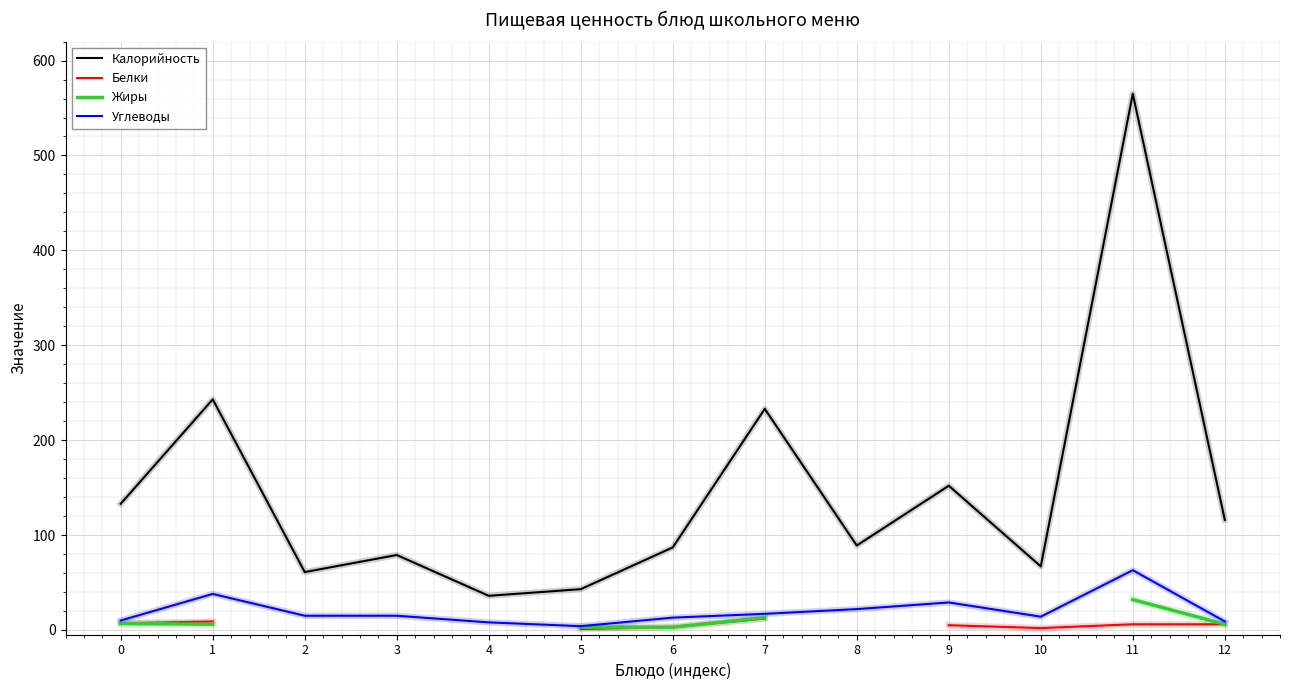

The value of Калорийность at 7 is 103. True or false?

False